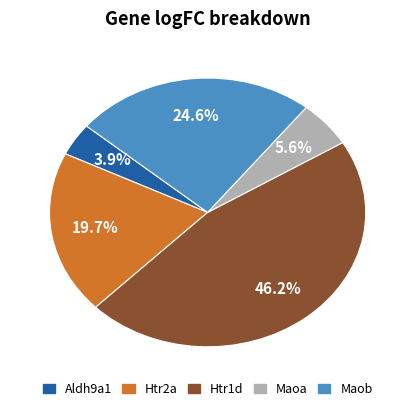

True or false: Htr2a accounts for 20% of the total.

True